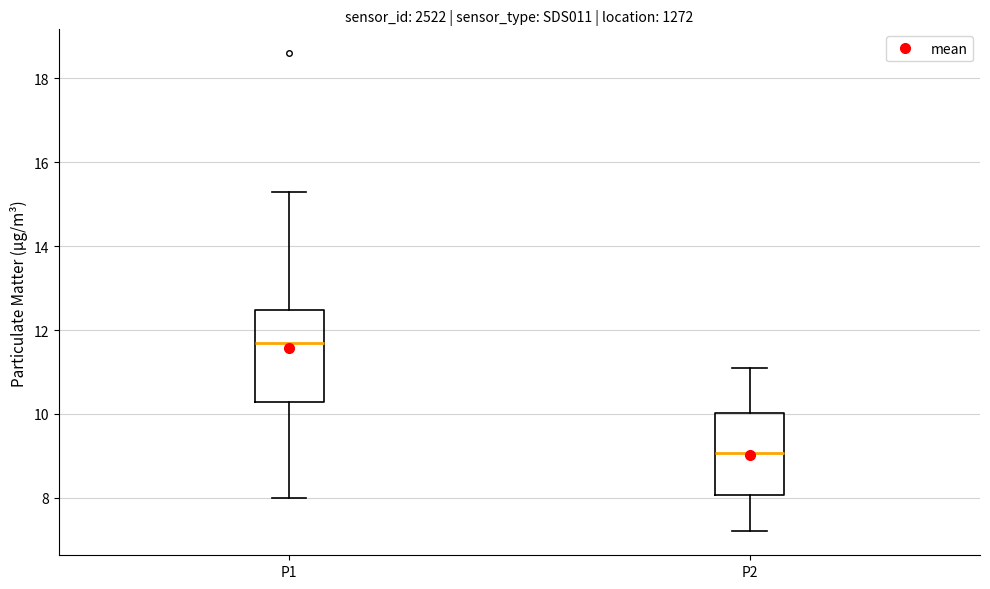

Which box has the lowest median line?

P2